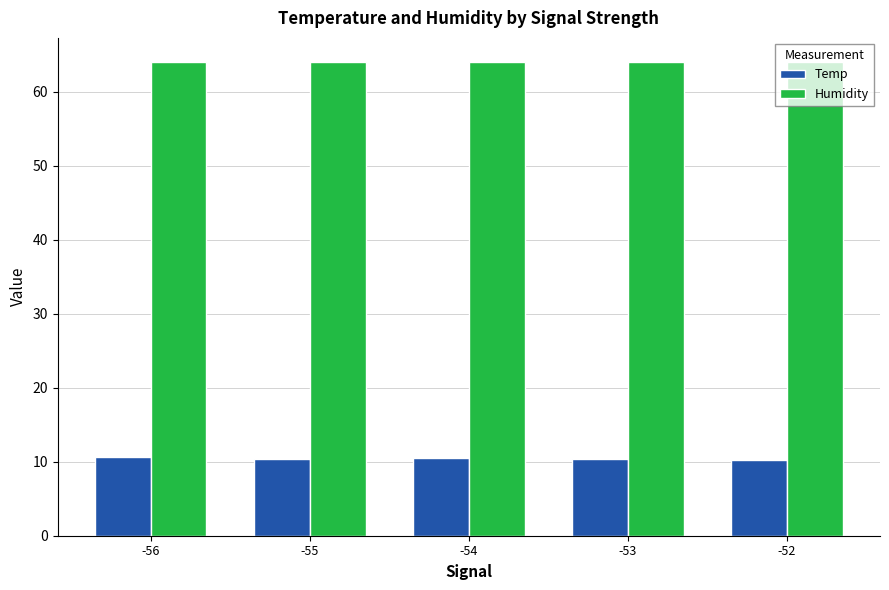

What is the value of the Humidity bar at the 2nd from the left?

64.0